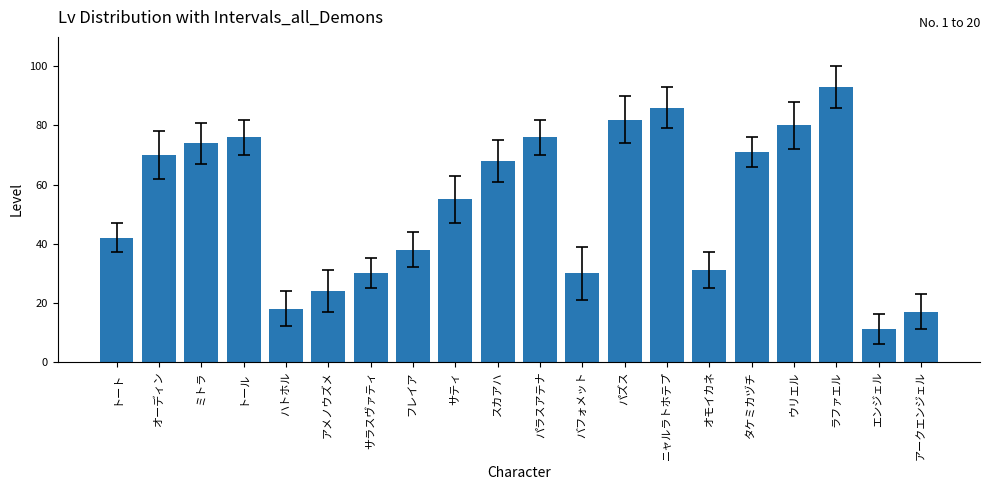

Reading right to left, list all the values displayed in this chart.

アークエンジェル=17	エンジェル=11	ラファエル=93	ウリエル=80	タケミカヅチ=71	オモイカネ=31	ニャルラトホテプ=86	パズス=82	バフォメット=30	パラスアテナ=76	スカアハ=68	サティ=55	フレイア=38	サラスヴァティ=30	アメノウズメ=24	ハトホル=18	トール=76	ミトラ=74	オーディン=70	トート=42